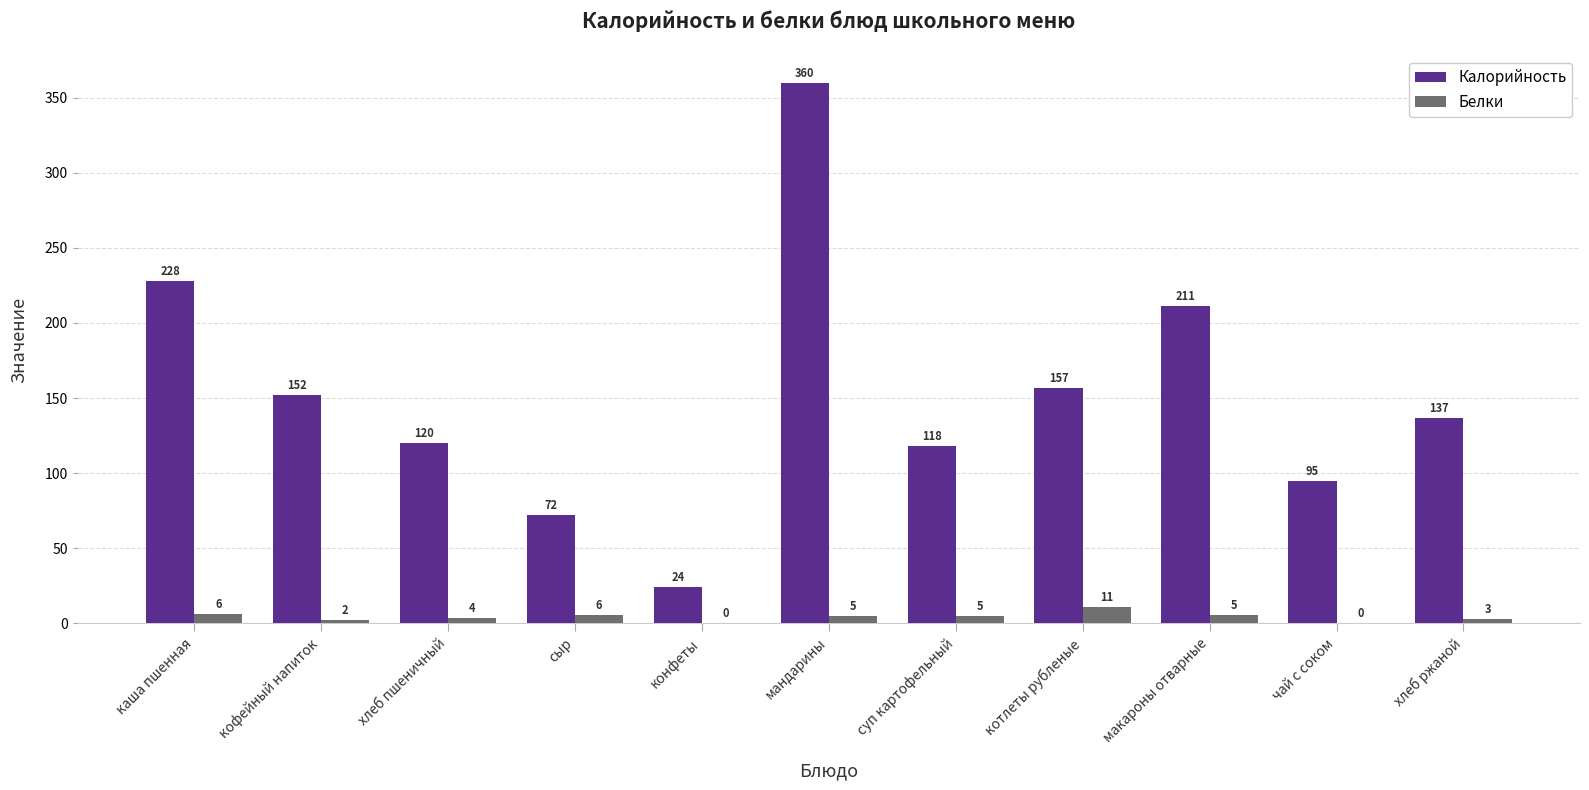

Which category has the highest value across all series?

мандарины